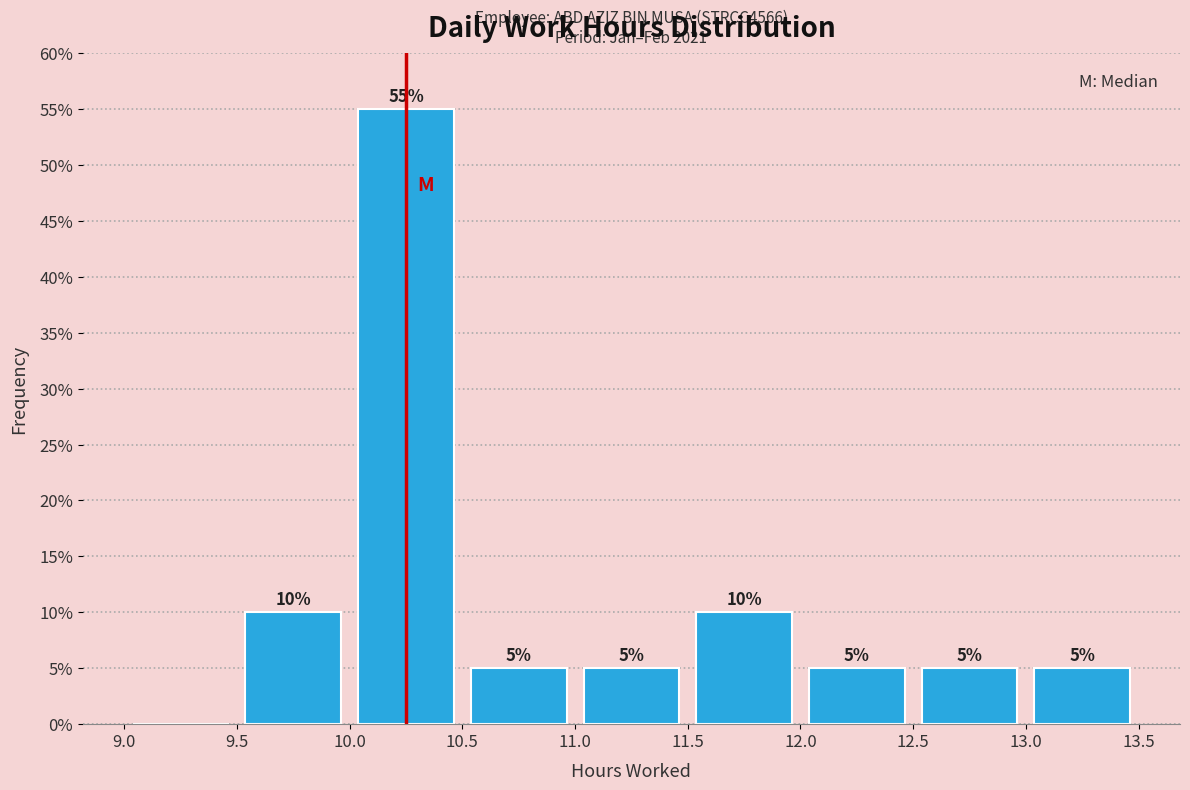

Over which range of the x-axis is the bar tallest?

10.0 to 10.5